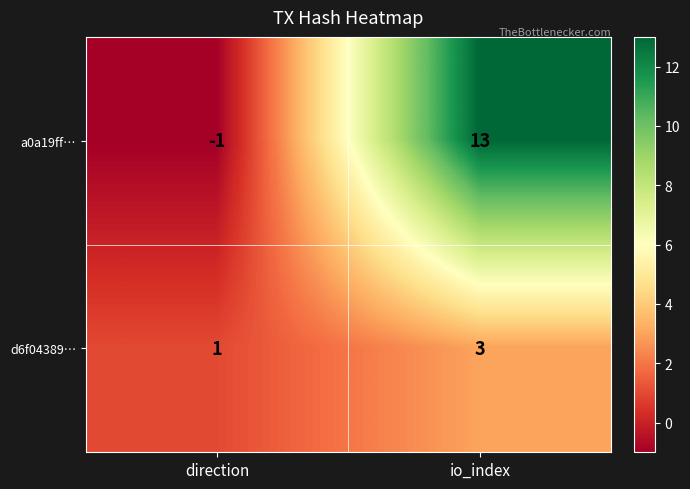

What is the greatest value displayed?

13